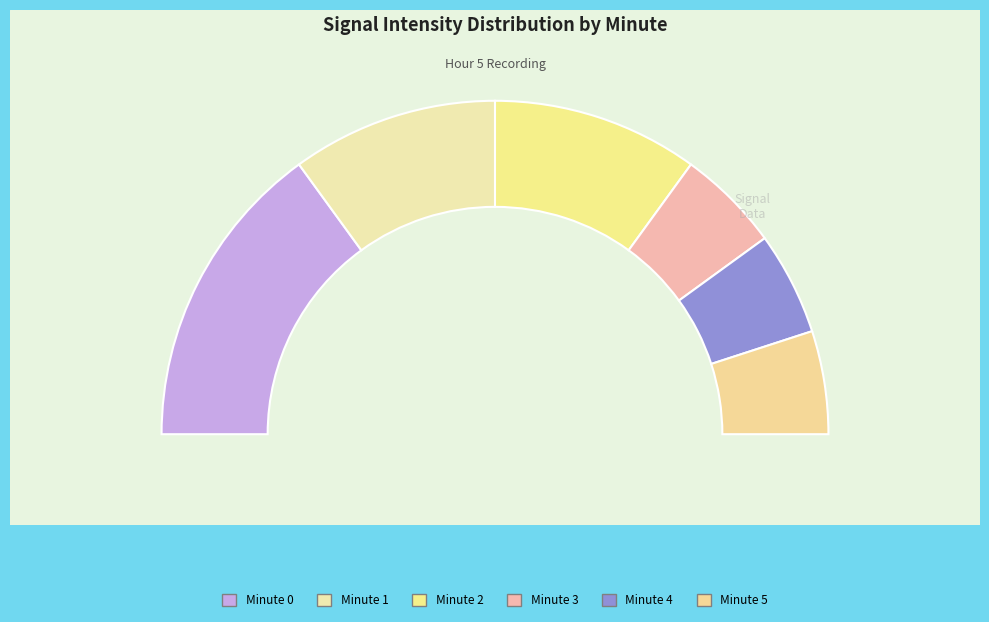

Rank the categories by value from highest to lowest.

0, 1, 2, 3, 4, 5